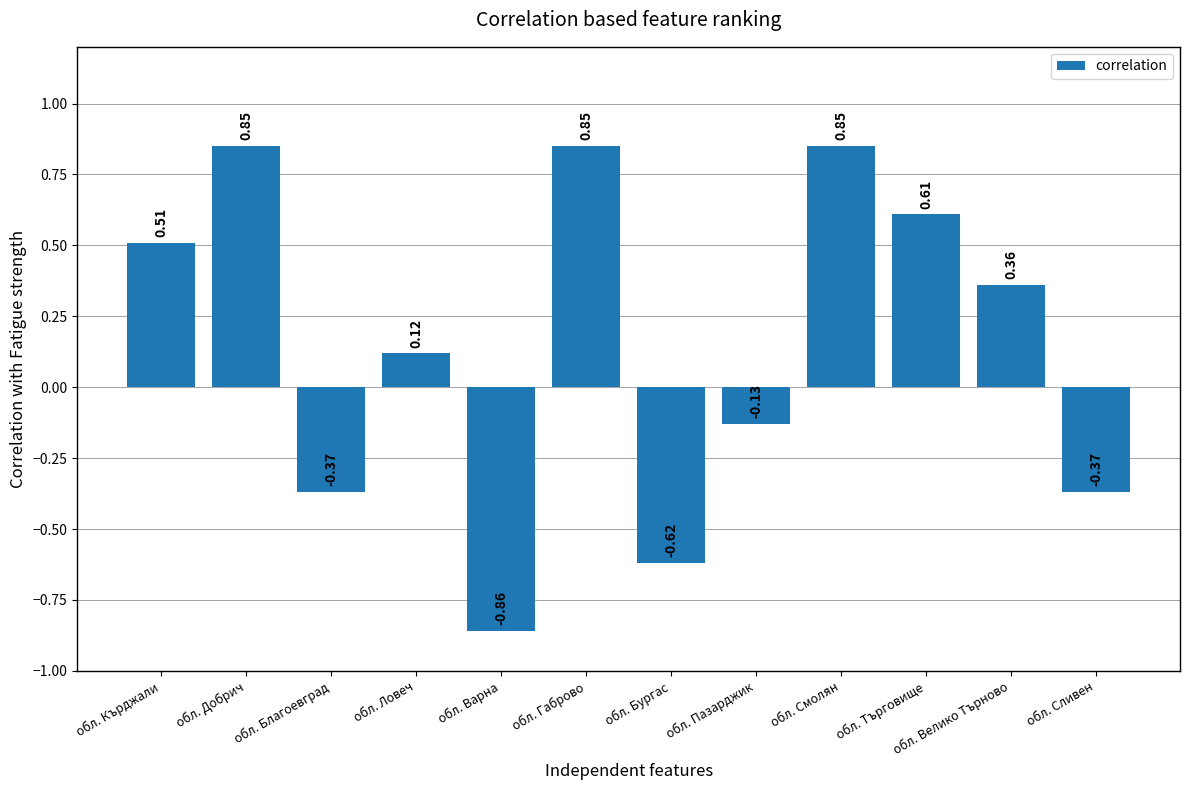

Which label corresponds to the smallest value in the chart?

обл. Варна